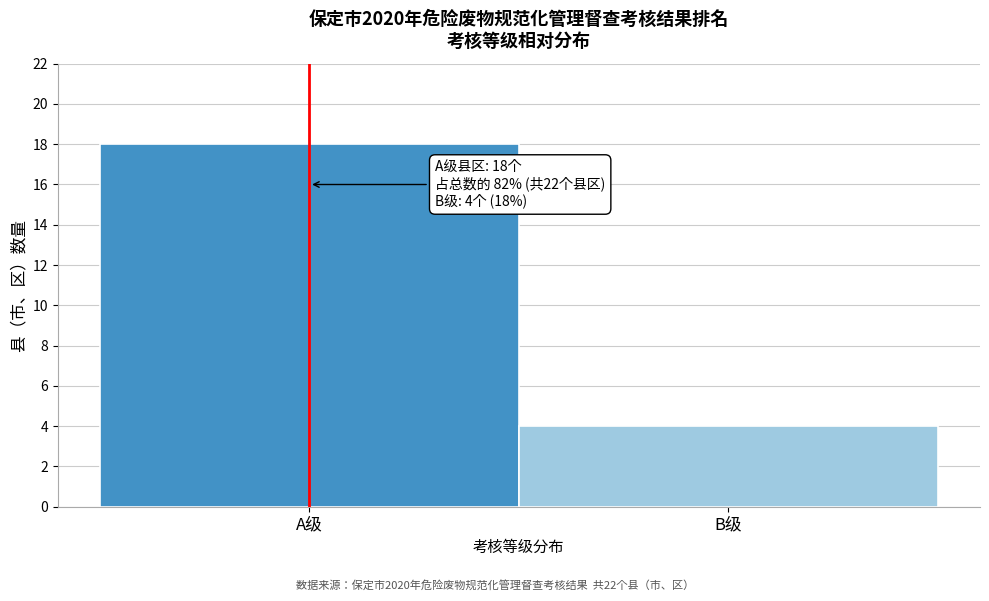

Reading left to right, transcribe all the data shown in this chart.

A级=18	B级=4